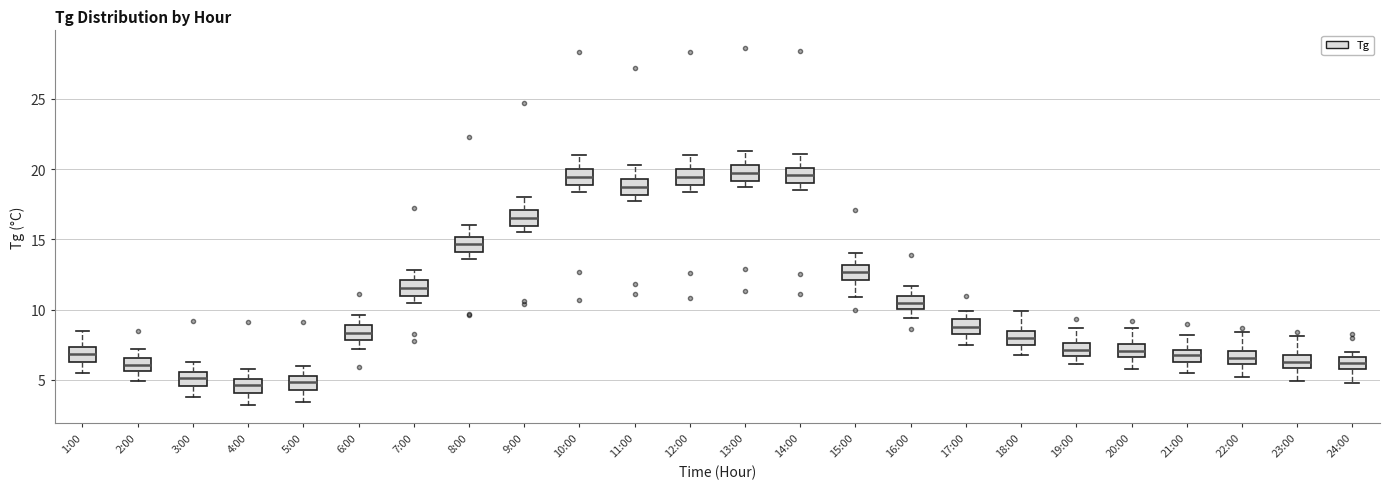

Reading left to right, read every box against the y-axis: the position of its median line, the range the box covers, and the ends of its whiskers. The values are not printed on the chart, so give them approximately, as read against the axis.

1:00: median 7.0, box 6.5 to 7.5, whiskers 5.5 to 8.5
2:00: median 6.0, box 5.5 to 6.5, whiskers 5.0 to 7.0
3:00: median 5.0, box 4.5 to 5.5, whiskers 4.0 to 6.5
4:00: median 4.5, box 4.0 to 5.0, whiskers 3.0 to 6.0
5:00: median 5.0, box 4.5 to 5.5, whiskers 3.5 to 6.0
6:00: median 8.5, box 8.0 to 9.0, whiskers 7.0 to 9.5
7:00: median 11.5, box 11.0 to 12.0, whiskers 10.5 to 13.0
8:00: median 14.5, box 14.0 to 15.0, whiskers 13.5 to 16.0
9:00: median 16.5, box 16.0 to 17.0, whiskers 15.5 to 18.0
10:00: median 19.5, box 19.0 to 20.0, whiskers 18.5 to 21.0
11:00: median 19.0, box 18.0 to 19.5, whiskers 17.5 to 20.5
12:00: median 19.5, box 19.0 to 20.0, whiskers 18.5 to 21.0
13:00: median 20.0, box 19.0 to 20.5, whiskers 18.5 to 21.5
14:00: median 19.5, box 19.0 to 20.0, whiskers 18.5 to 21.0
15:00: median 12.5, box 12.0 to 13.0, whiskers 11.0 to 14.0
16:00: median 10.5, box 10.0 to 11.0, whiskers 9.5 to 11.5
17:00: median 9.0, box 8.5 to 9.5, whiskers 7.5 to 10.0
18:00: median 8.0, box 7.5 to 8.5, whiskers 7.0 to 10.0
19:00: median 7.0, box 6.5 to 7.5, whiskers 6.0 to 8.5
20:00: median 7.0, box 6.5 to 7.5, whiskers 6.0 to 8.5
21:00: median 7.0 (inside the box), box 6.5 to 7.0, whiskers 5.5 to 8.0
22:00: median 6.5, box 6.0 to 7.0, whiskers 5.0 to 8.5
23:00: median 6.5, box 6.0 to 7.0, whiskers 5.0 to 8.0
24:00: median 6.0 (inside the box), box 6.0 to 6.5, whiskers 5.0 to 7.0